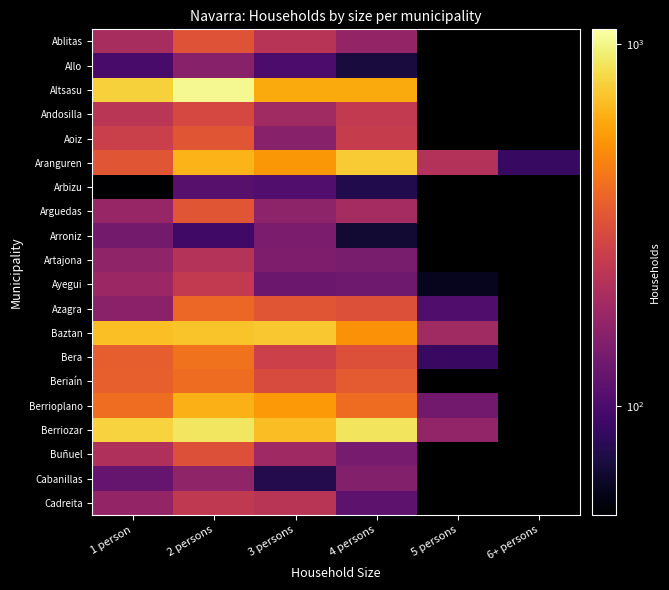

Which category has the lowest value in the Artajona series?

4 persons